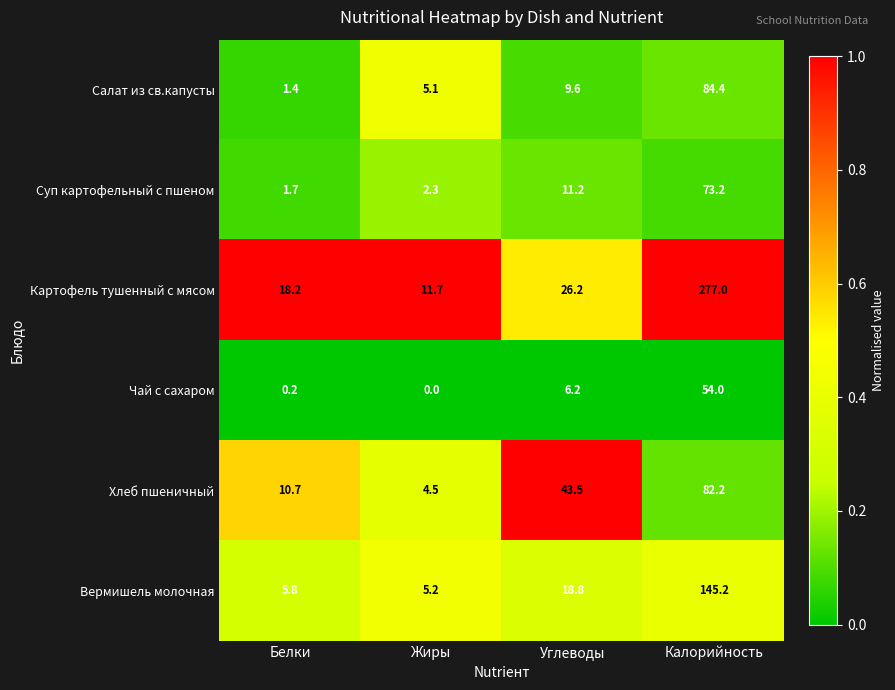

The value of Салат из св.капусты at Калорийность is 149.9. True or false?

False